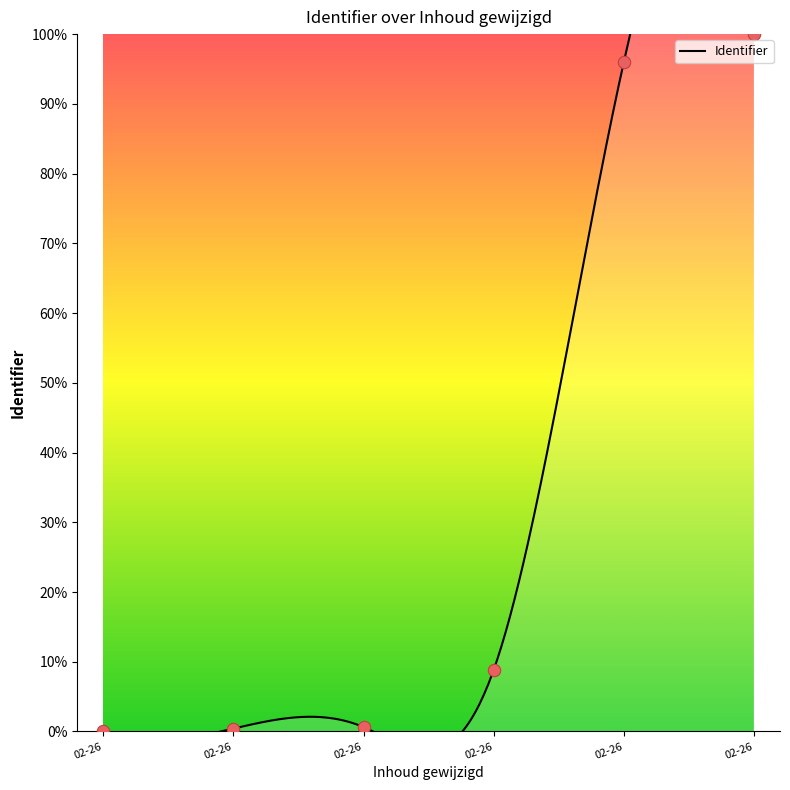

Which has a higher value, 02-26 or 02-26?

02-26